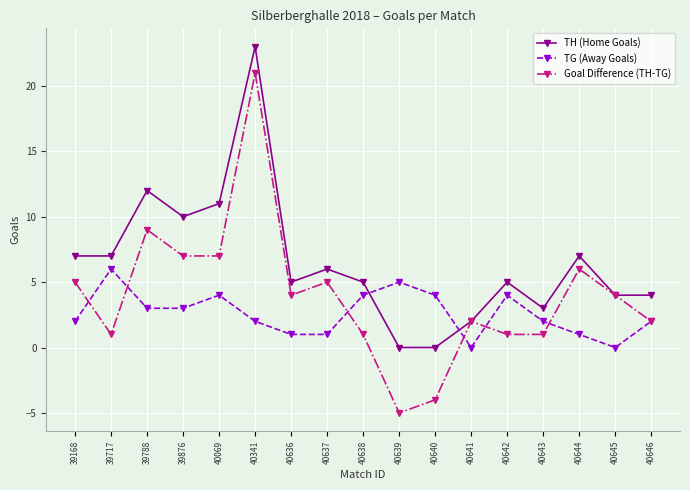

How many positive values does the Goal Difference (TH-TG) series have?

15